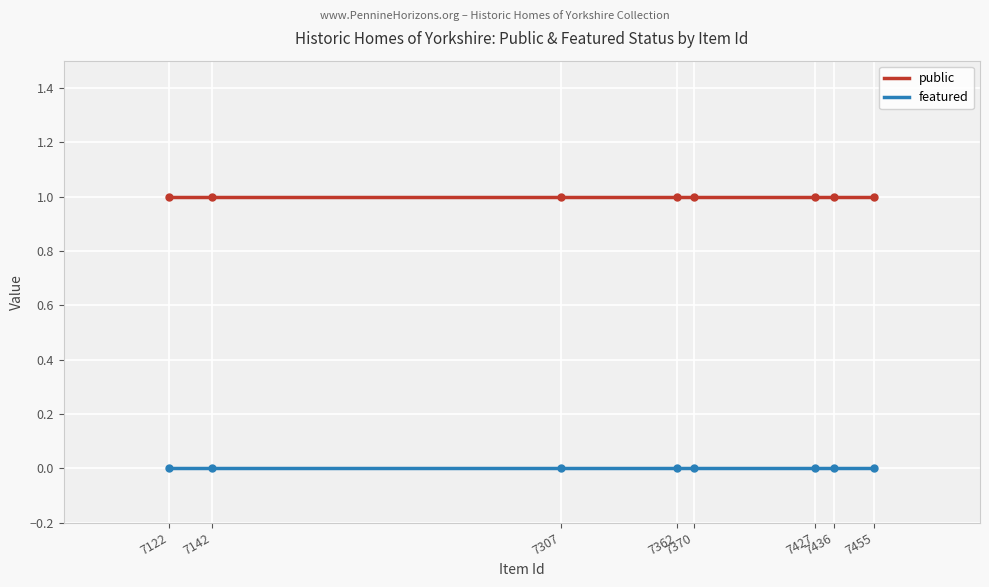

List the series in order of their peak value, highest first.

public, featured